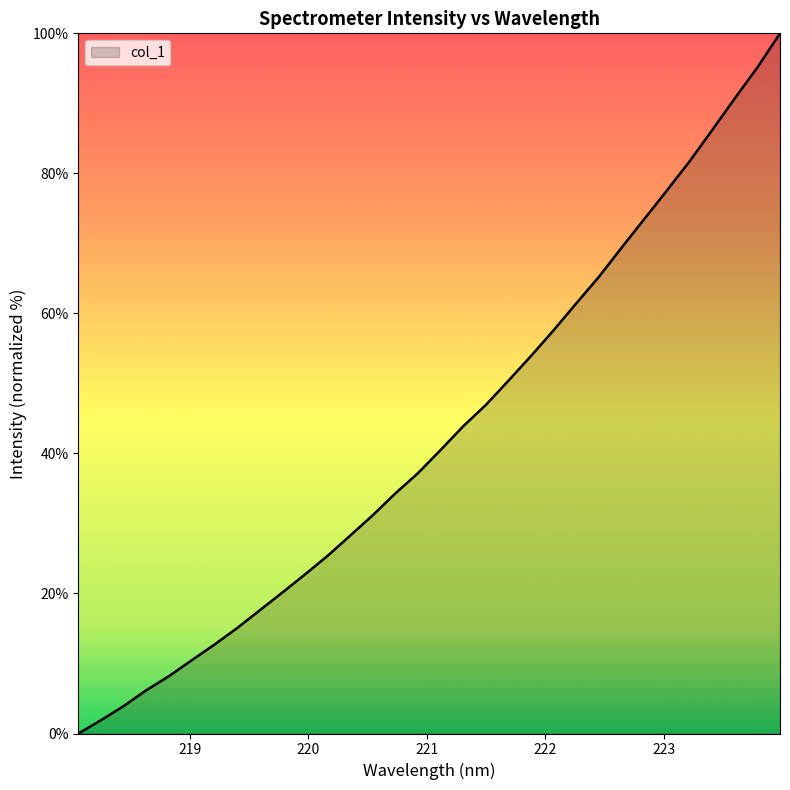

What is the difference between the maximum and minimum values?

100.0